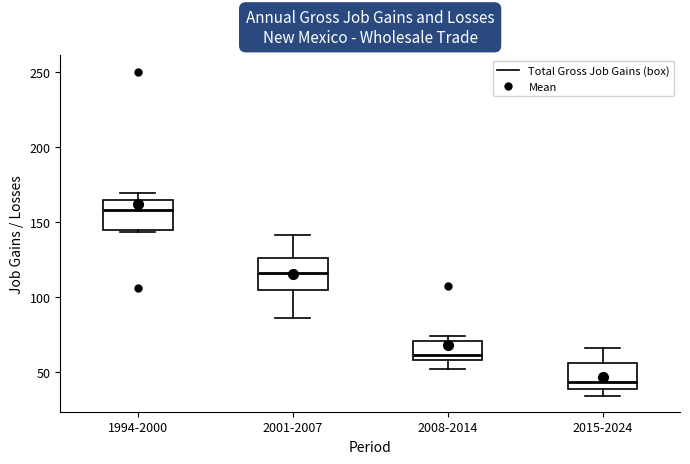

Which box's median line is the highest?

1994-2000